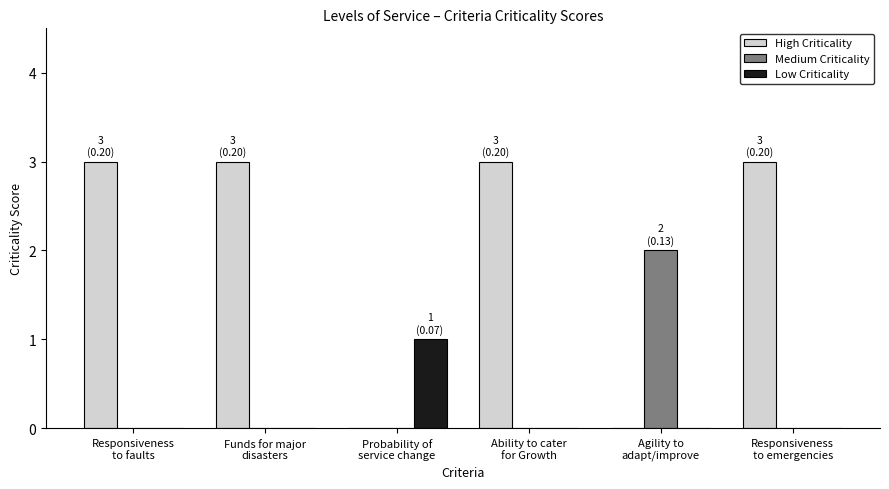

Reading left to right, extract all data points from this chart.

High Criticality: 3	3	0	3	0	3
Medium Criticality: 0	0	0	0	2	0
Low Criticality: 0	0	1	0	0	0